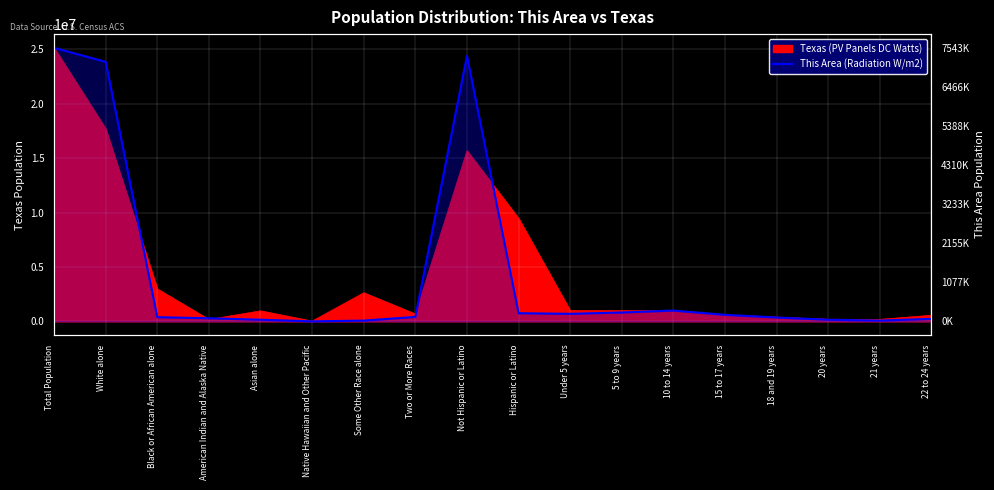

What is the change in value from Two or More Races to 10 to 14 years?

+175434.1